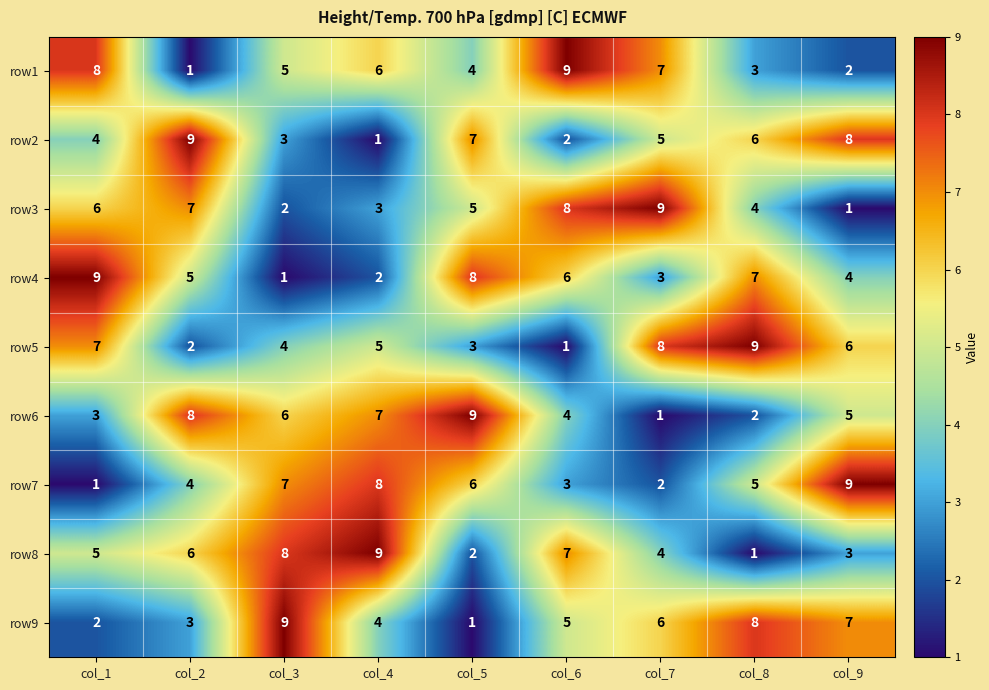

What is the approximate value of row2 at col_1?

4